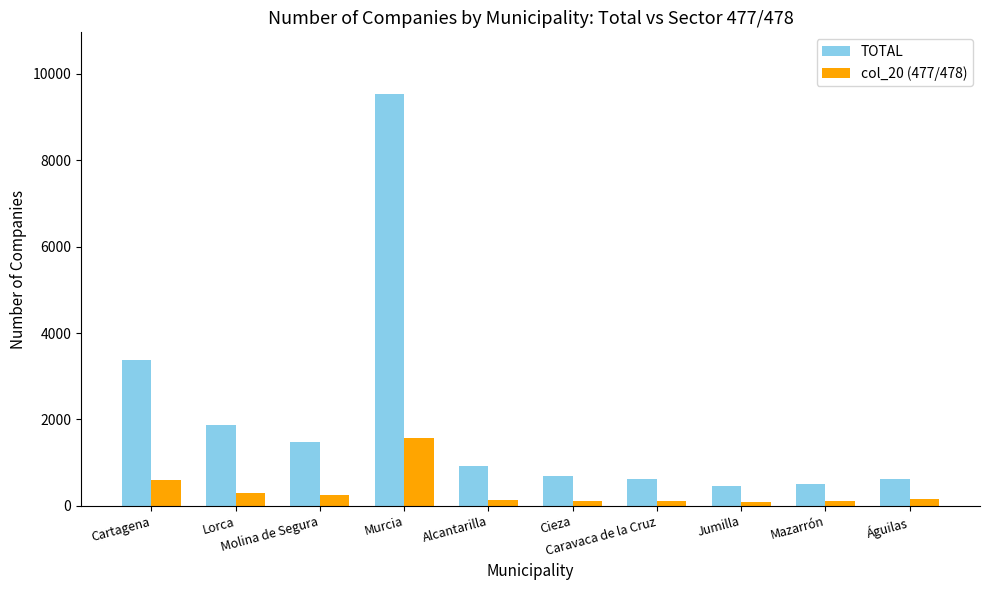

What is the sum of the TOTAL values at Águilas and Murcia?

10143